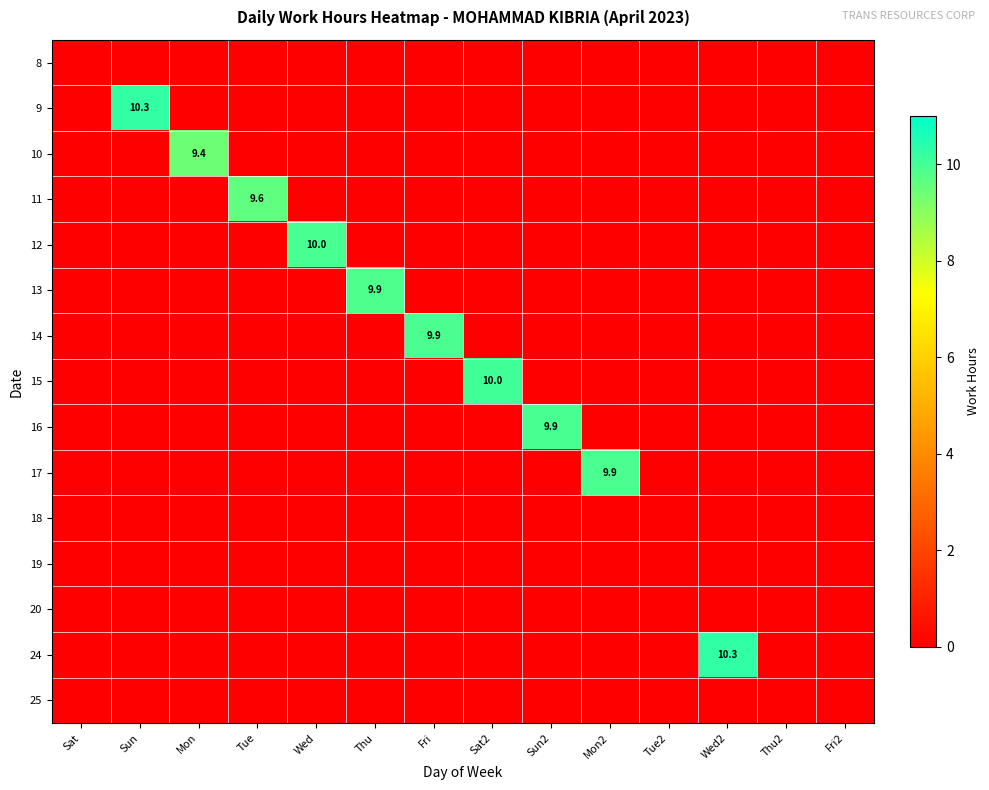

True or false: 11 has a value of -5.6 at Sun2.

False